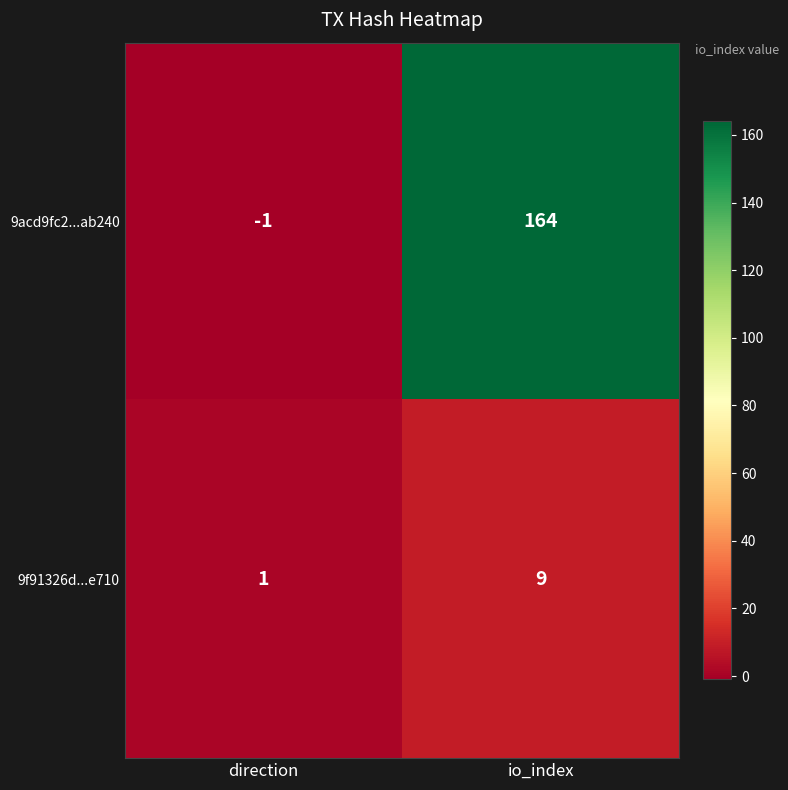

Reading left to right, what are all the values shown in this chart?

9acd9fc2...ab240: -1	164
9f91326d...e710: 1	9